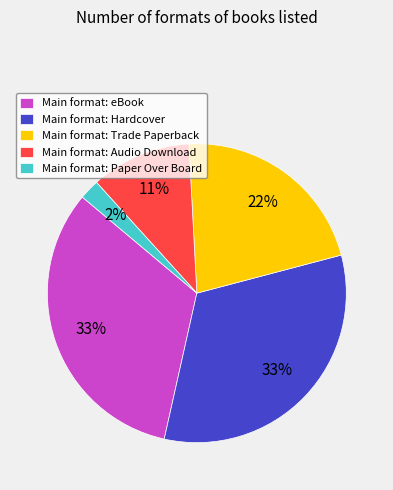

Which category has the smallest portion of the pie?

Main format: Paper Over Board